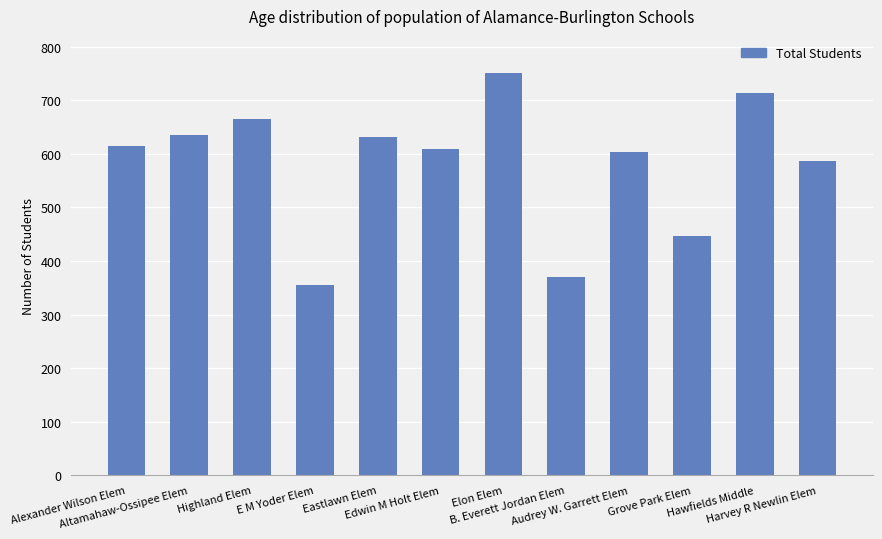

Are the bars horizontal?

No